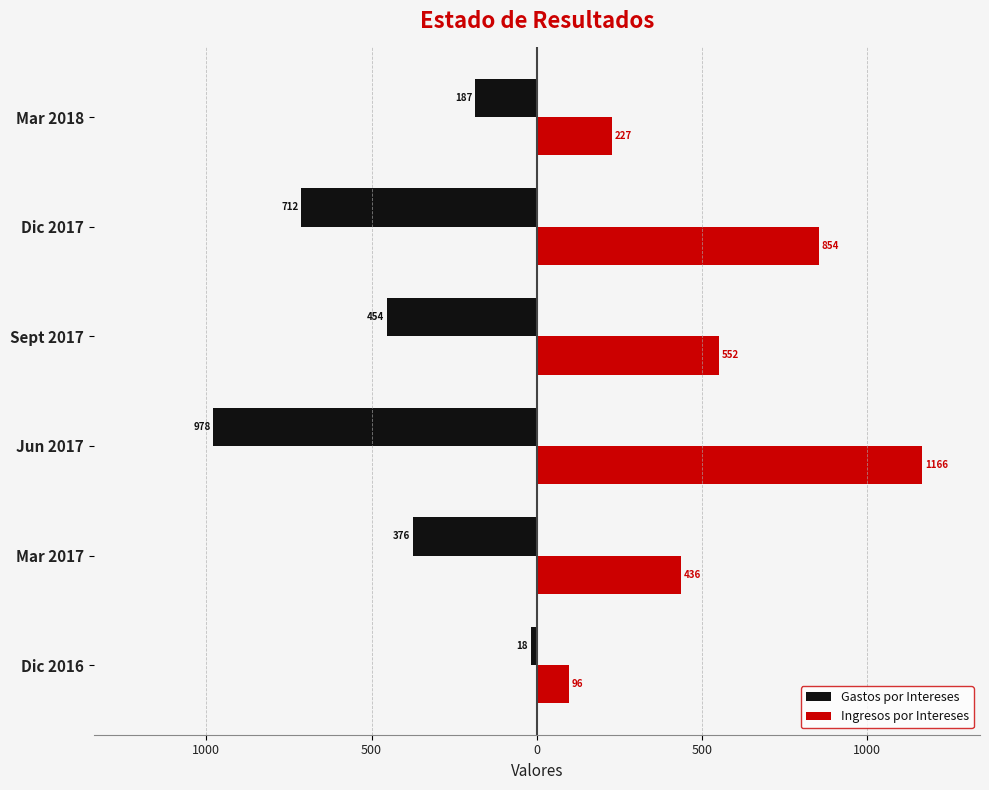

Reading left to right, transcribe all the data shown in this chart.

Gastos por Intereses: -17.9	-375.7	-978.2	-454.4	-712.3	-186.9
Ingresos por Intereses: 96.2	435.8	1165.9	552.0	854.1	227.3